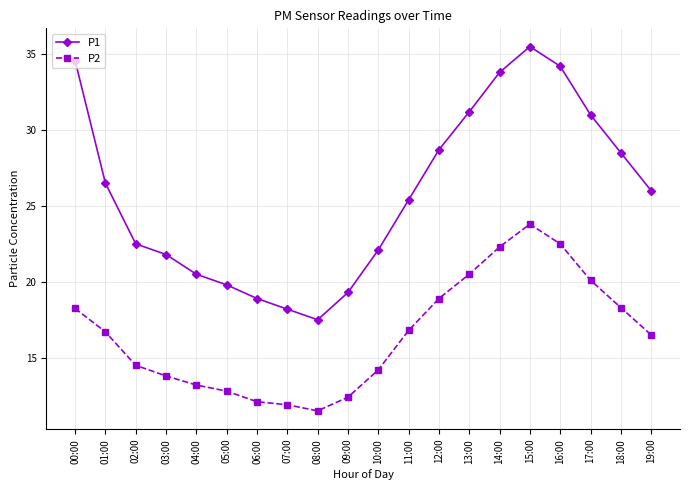

The value of P1 at 16:00 is 34.2. True or false?

True